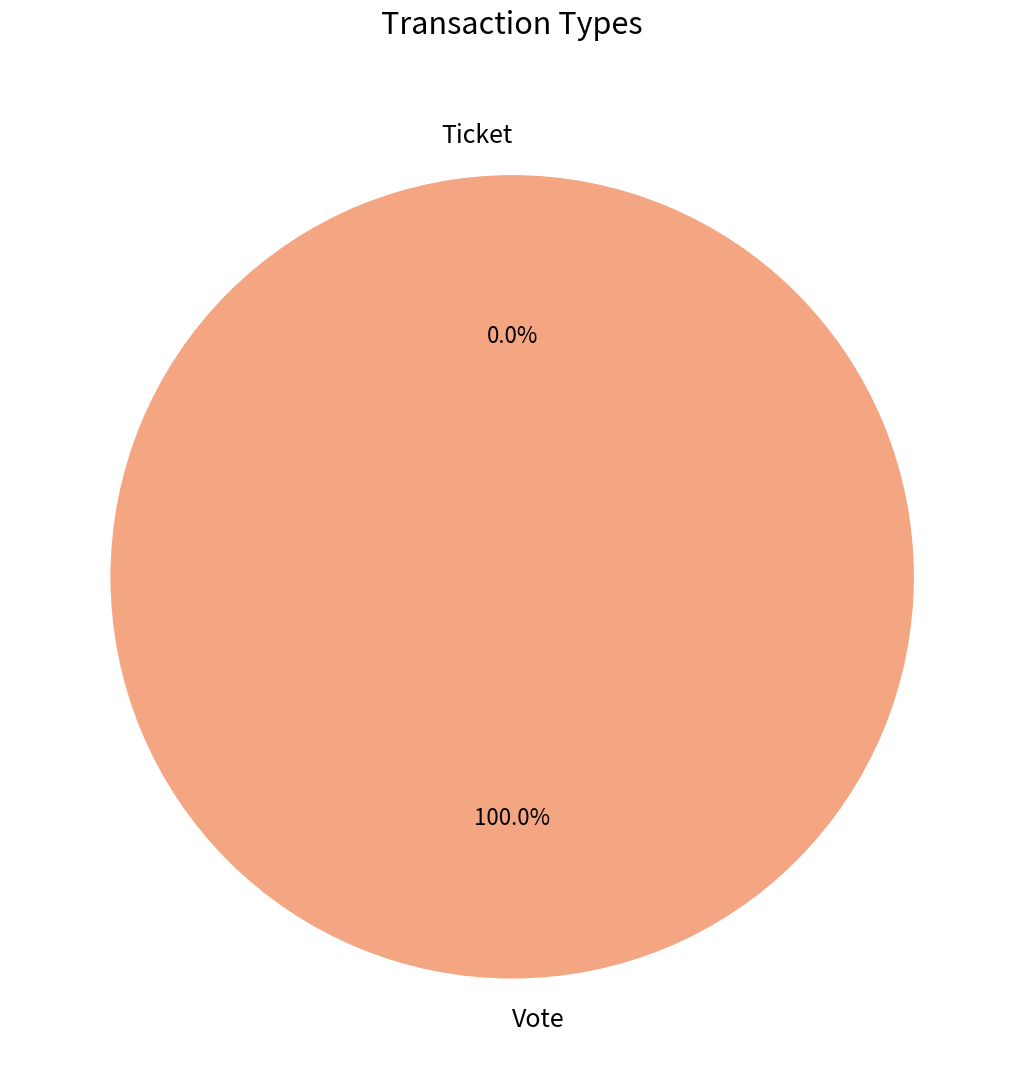

The Vote slice represents 100% of the pie. True or false?

True